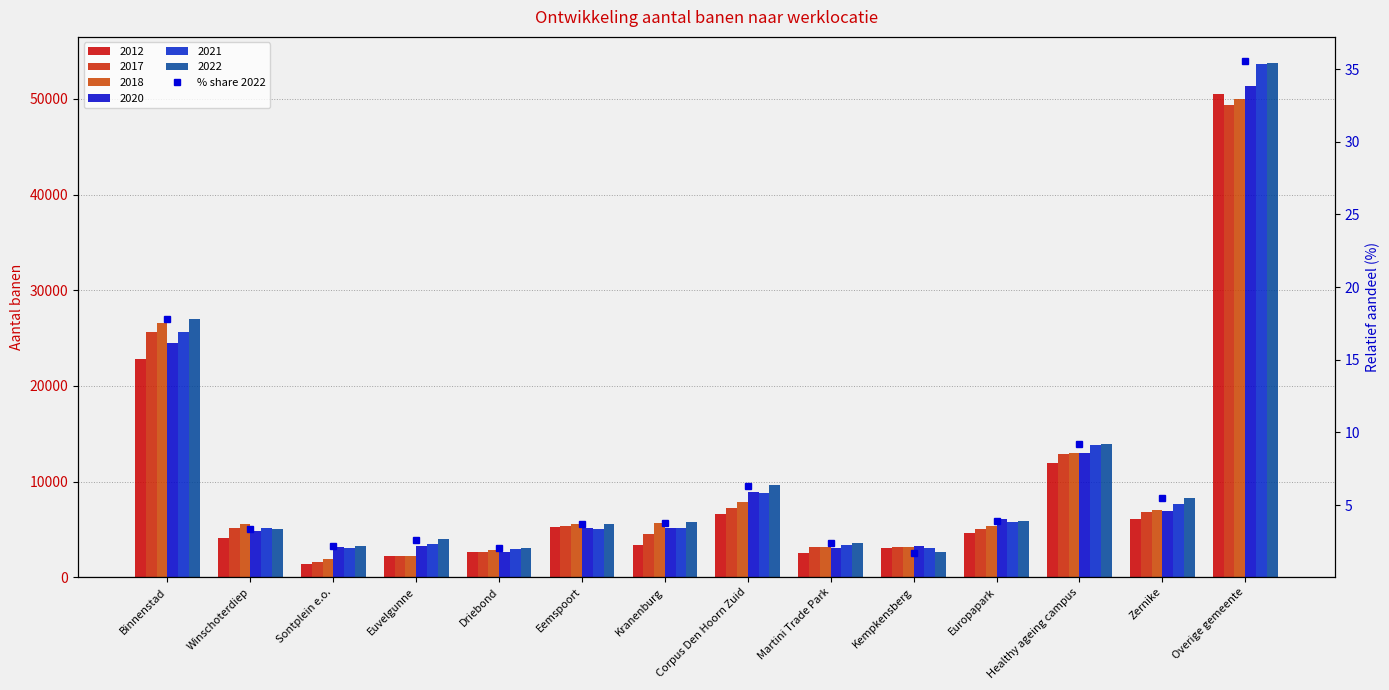

What is the value of the 2nd bar from the left?

3.4